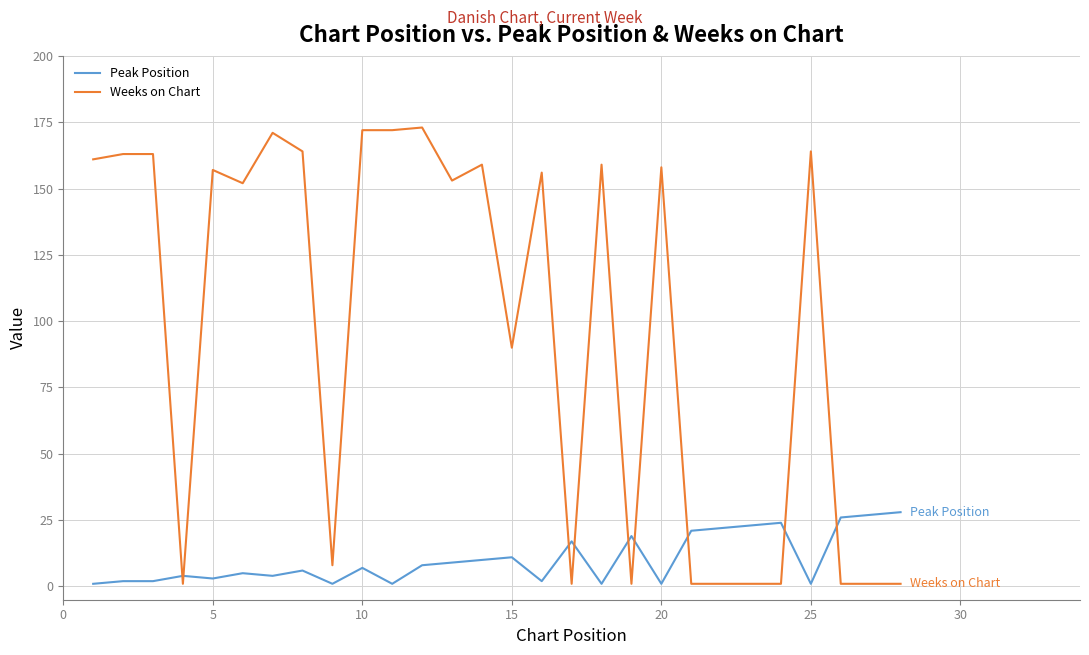

Which series has the largest total across all categories?

Weeks on Chart